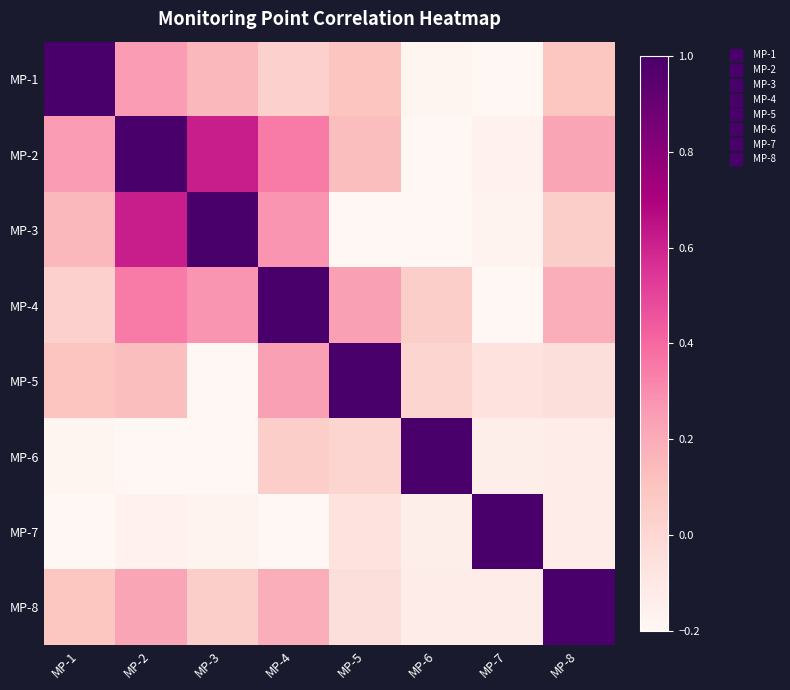

Reading left to right, what are all the values shown in this chart?

MP-1: MP-1=1.0	MP-2=0.3	MP-3=0.1	MP-4=0.0	MP-5=0.1	MP-6=-0.2	MP-7=-0.4	MP-8=0.1
MP-2: MP-1=0.3	MP-2=1.0	MP-3=0.6	MP-4=0.4	MP-5=0.1	MP-6=-0.5	MP-7=-0.2	MP-8=0.2
MP-3: MP-1=0.1	MP-2=0.6	MP-3=1.0	MP-4=0.3	MP-5=-0.2	MP-6=-0.3	MP-7=-0.2	MP-8=0.1
MP-4: MP-1=0.0	MP-2=0.4	MP-3=0.3	MP-4=1.0	MP-5=0.2	MP-6=0.1	MP-7=-0.4	MP-8=0.2
MP-5: MP-1=0.1	MP-2=0.1	MP-3=-0.2	MP-4=0.2	MP-5=1.0	MP-6=0.0	MP-7=-0.1	MP-8=-0.0
MP-6: MP-1=-0.2	MP-2=-0.5	MP-3=-0.3	MP-4=0.1	MP-5=0.0	MP-6=1.0	MP-7=-0.1	MP-8=-0.1
MP-7: MP-1=-0.4	MP-2=-0.2	MP-3=-0.2	MP-4=-0.4	MP-5=-0.1	MP-6=-0.1	MP-7=1.0	MP-8=-0.1
MP-8: MP-1=0.1	MP-2=0.2	MP-3=0.1	MP-4=0.2	MP-5=-0.0	MP-6=-0.1	MP-7=-0.1	MP-8=1.0